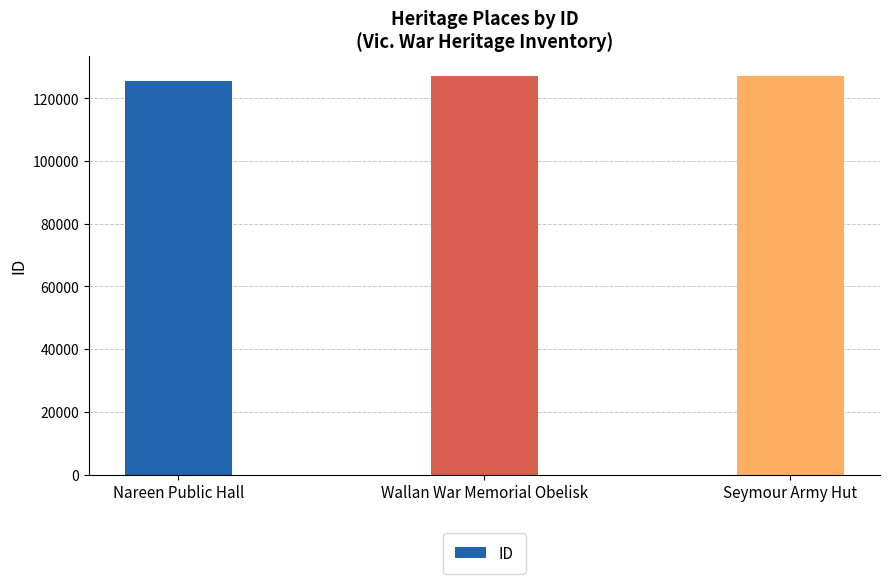

How many bars are there in total?

3